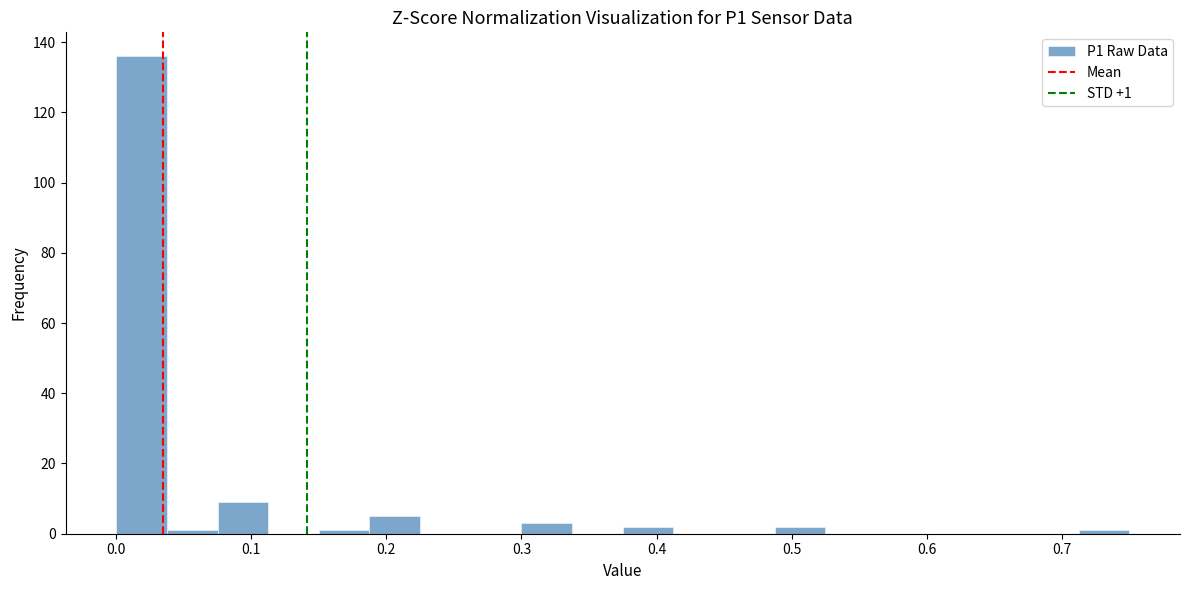

Around what value on the x-axis is the tallest bar? Give the approximate position of its centre, as read against the axis.

0.02